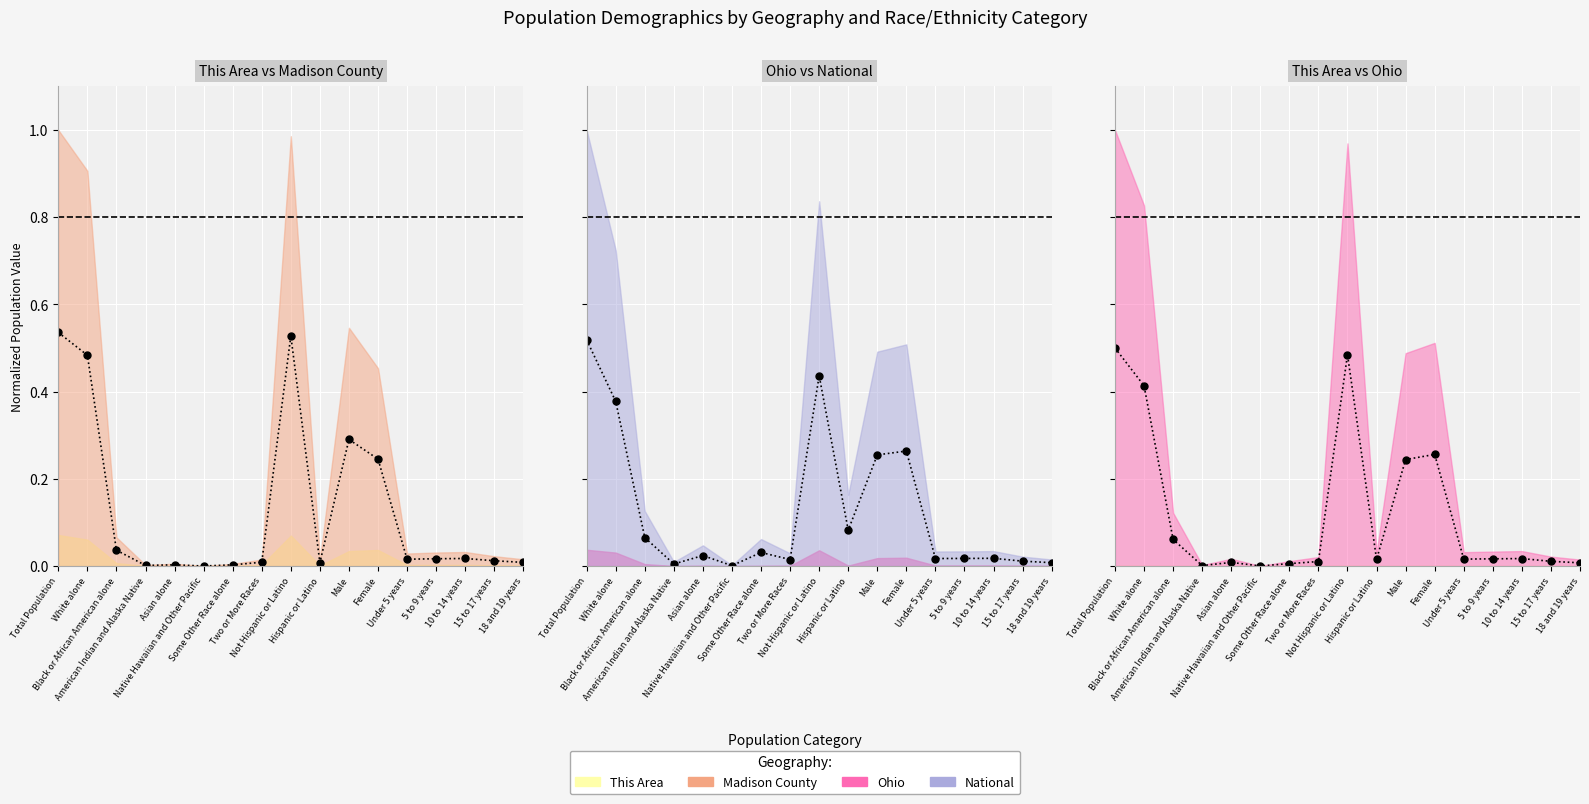

What value does the data have at Female?

0.3